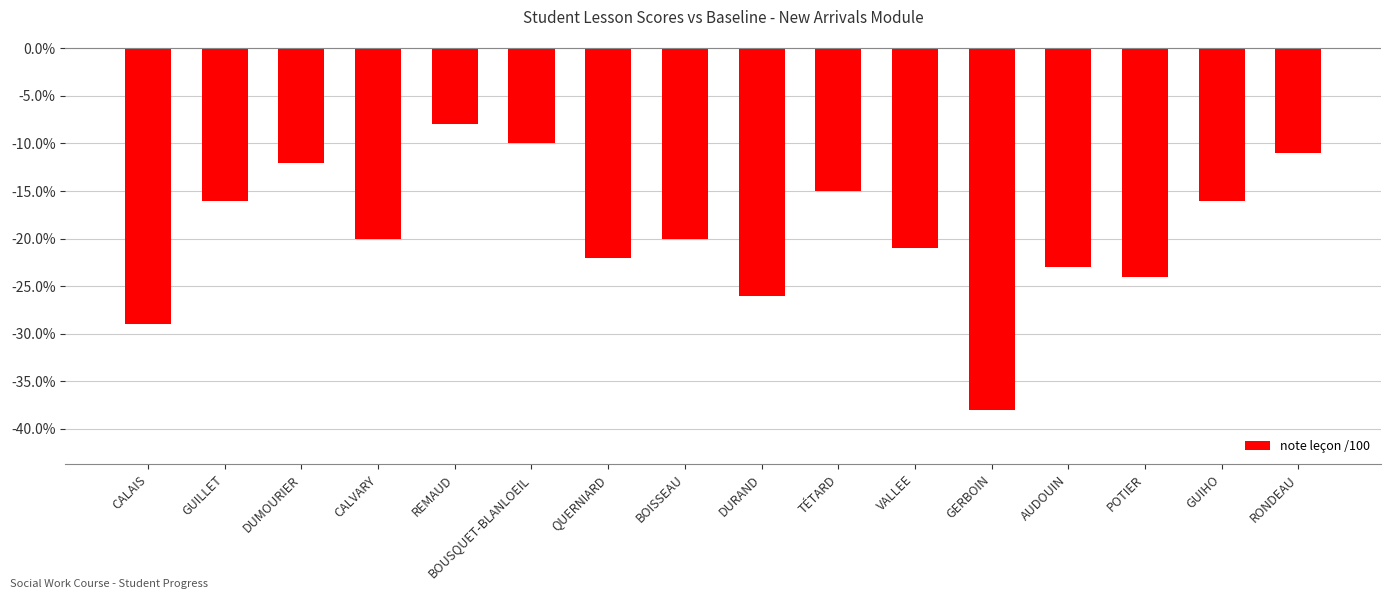

Where is the data nearest to the value -23?

AUDOUIN